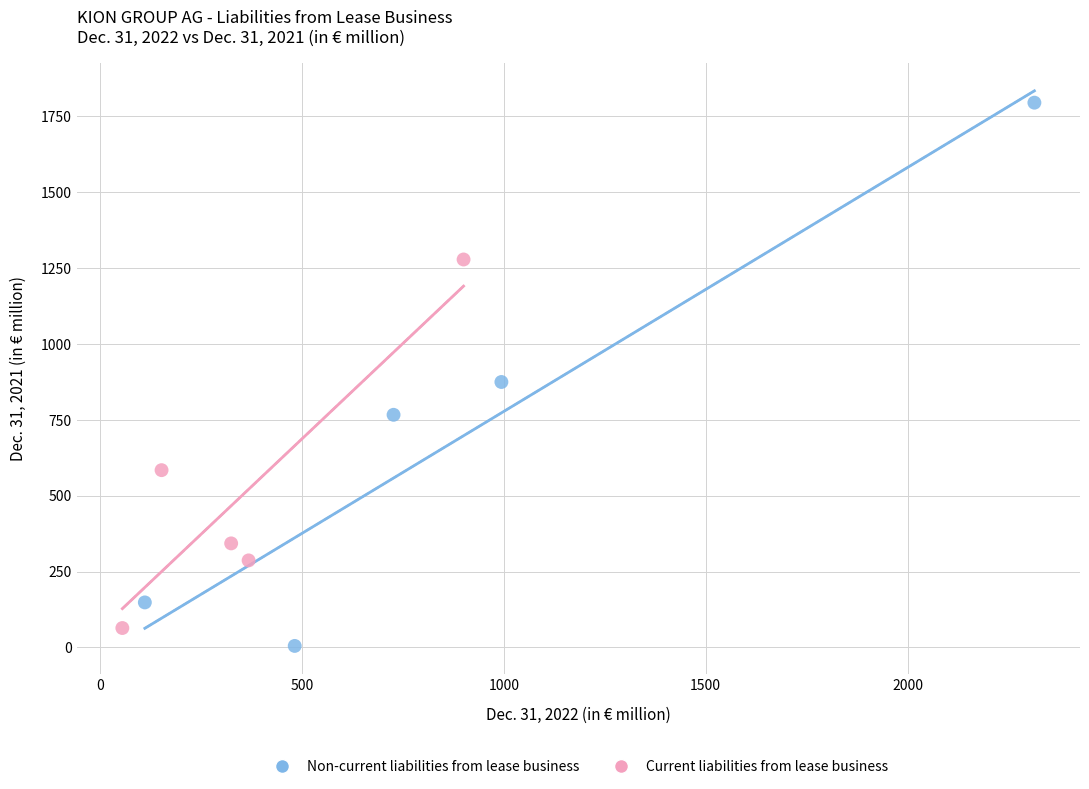

Which series contains the highest Y value?

Non-current liabilities from lease business